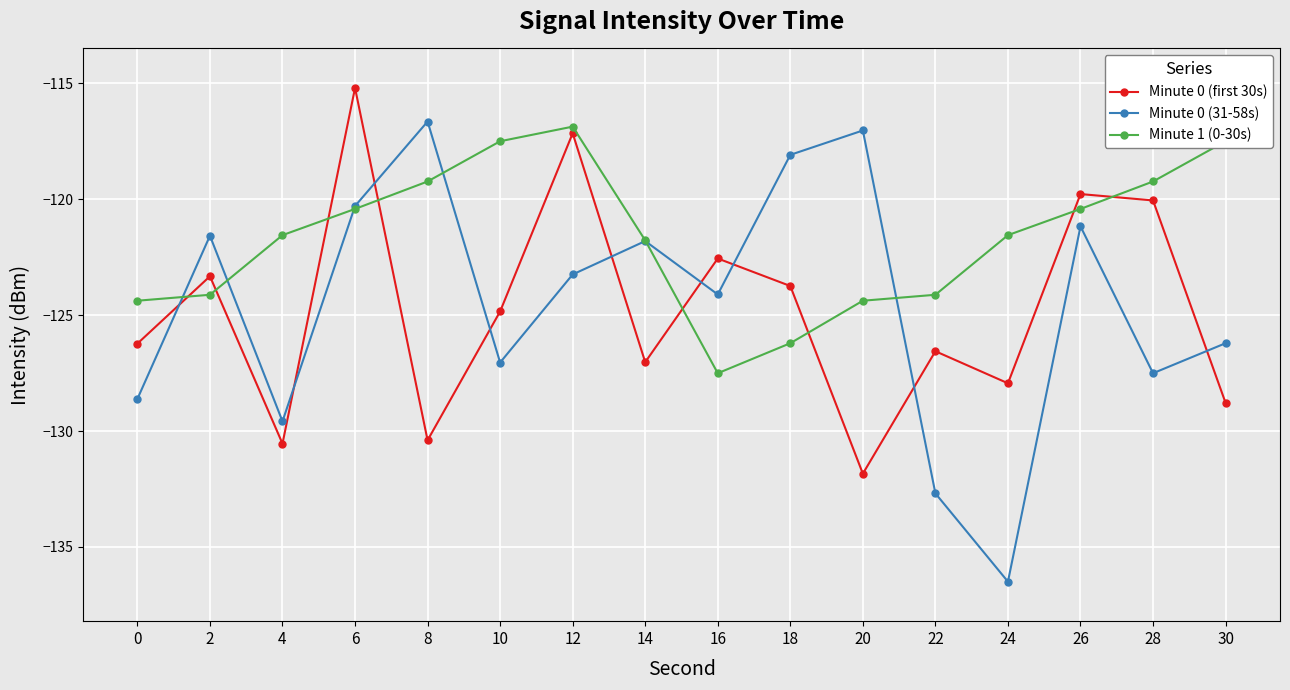

What is the average value of the Minute 1 (0-30s) series?

-121.7